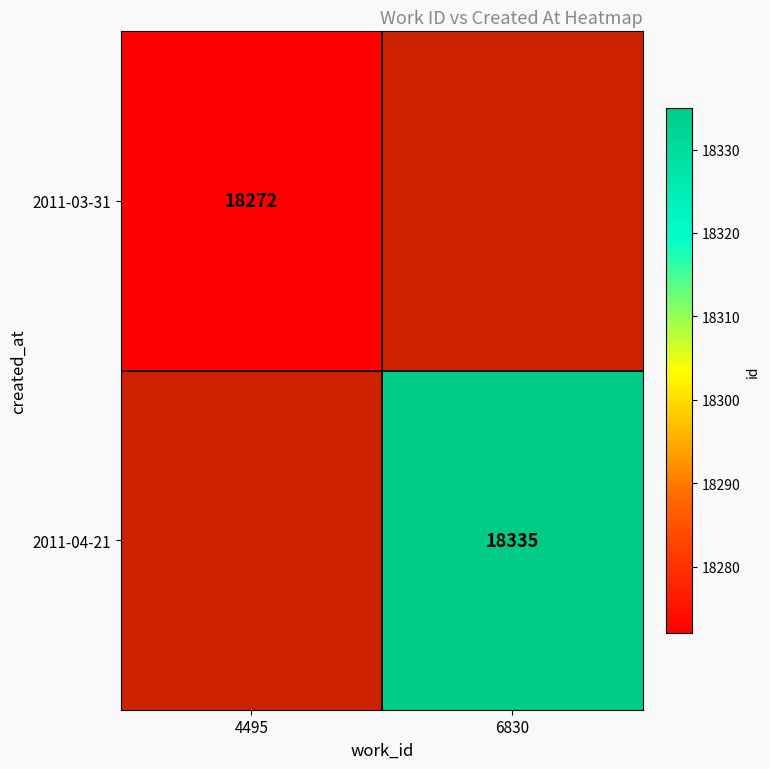

True or false: 2011-04-21 has a value of 28745 at 6830.

False